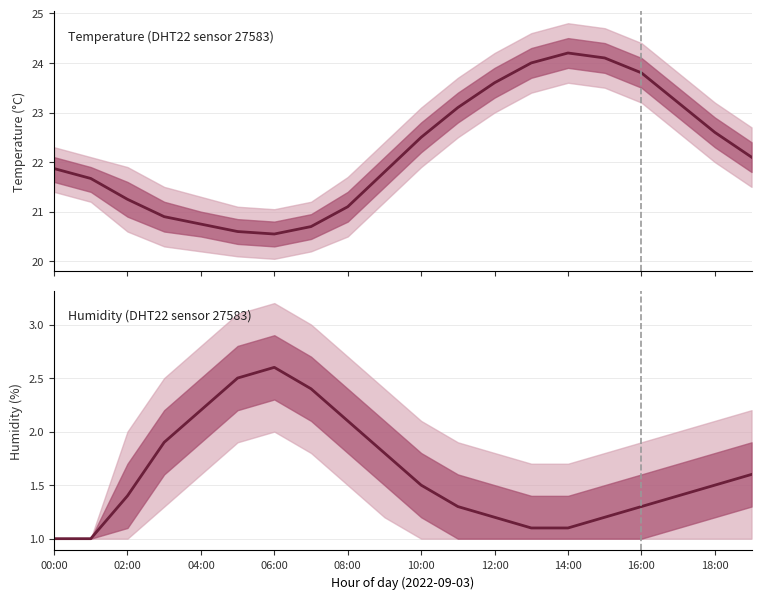

Is the value of Humidity (DHT22 sensor 27583) at 15 greater than the value of Temperature (DHT22 sensor 27583) at 00:00?

No